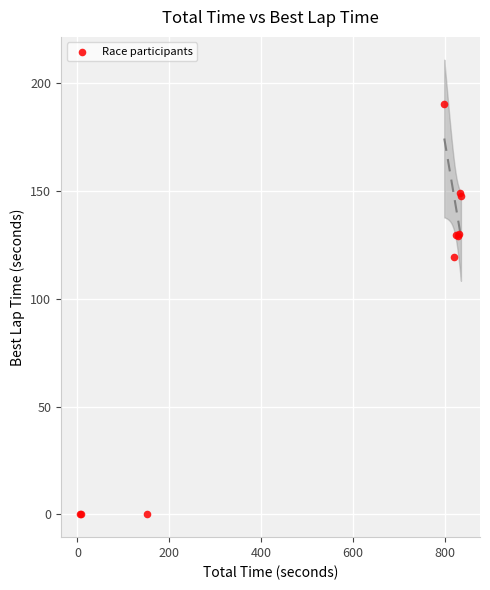

What Y value in the scatter plot is closest to 95?

119.6